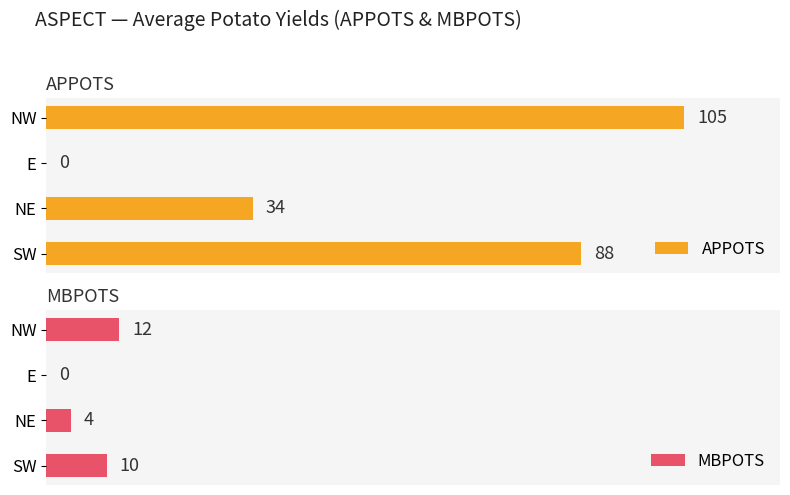

What is the average value of the APPOTS series?

57